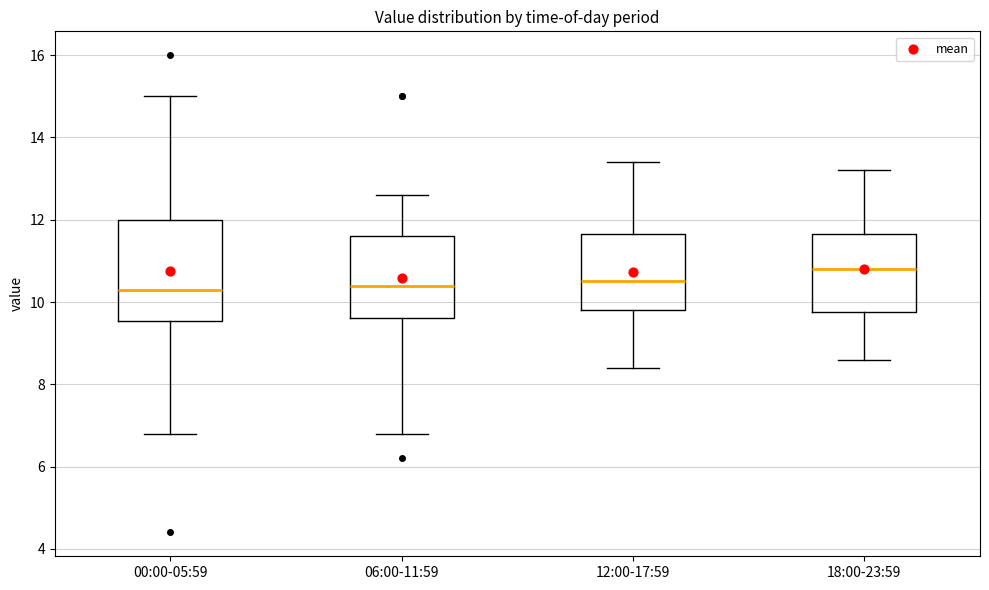

Reading left to right, read every box against the y-axis: the position of its median line, the range the box covers, and the ends of its whiskers. The values are not printed on the chart, so give them approximately, as read against the axis.

00:00-05:59: median 10.4, box 9.6 to 12.0, whiskers 6.8 to 15.0
06:00-11:59: median 10.4, box 9.6 to 11.6, whiskers 6.8 to 12.6
12:00-17:59: median 10.6, box 9.8 to 11.6, whiskers 8.4 to 13.4
18:00-23:59: median 10.8, box 9.8 to 11.6, whiskers 8.6 to 13.2